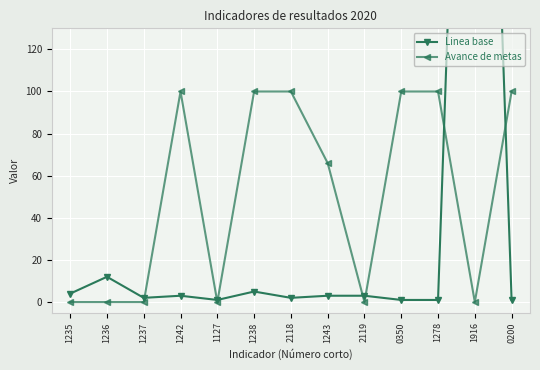

Rank the series at 1237 from highest to lowest value.

Linea base, Avance de metas